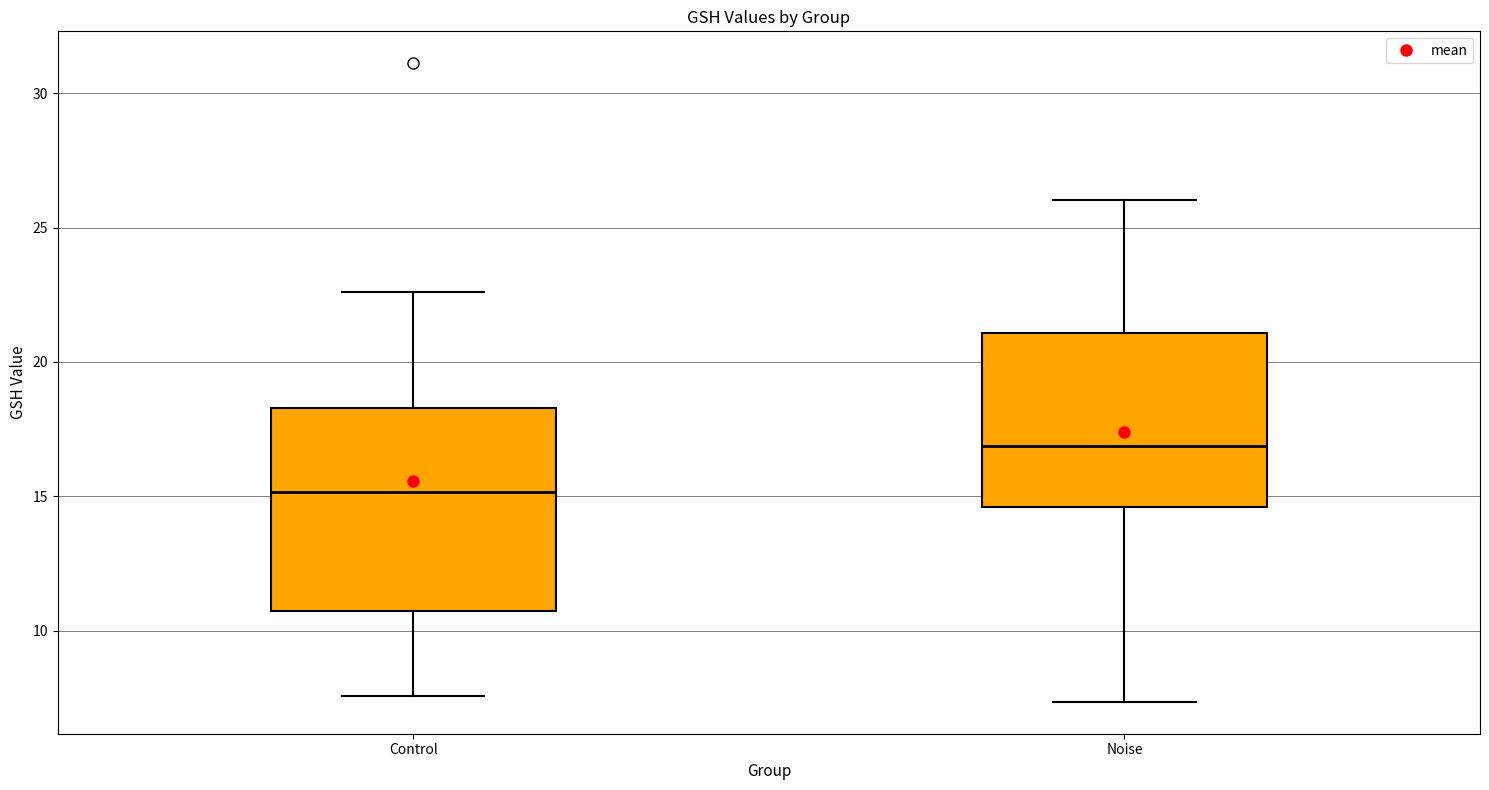

Which box is the tallest, from its lower edge to its upper edge?

Control